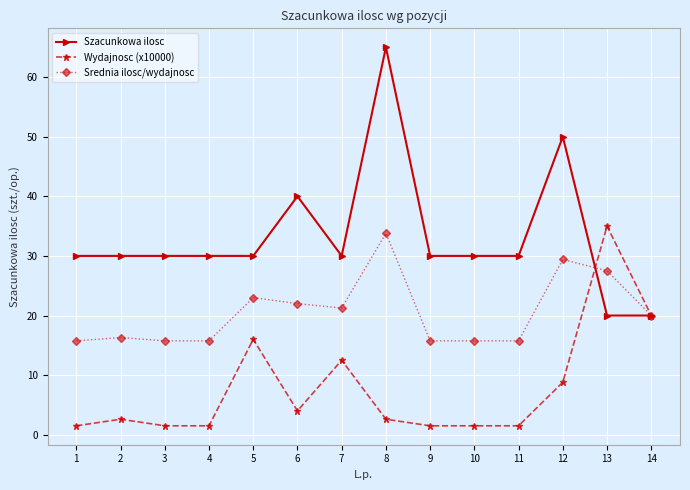

What are all the series names shown in the legend?

Szacunkowa ilosc, Wydajnosc (x10000), Srednia ilosc/wydajnosc